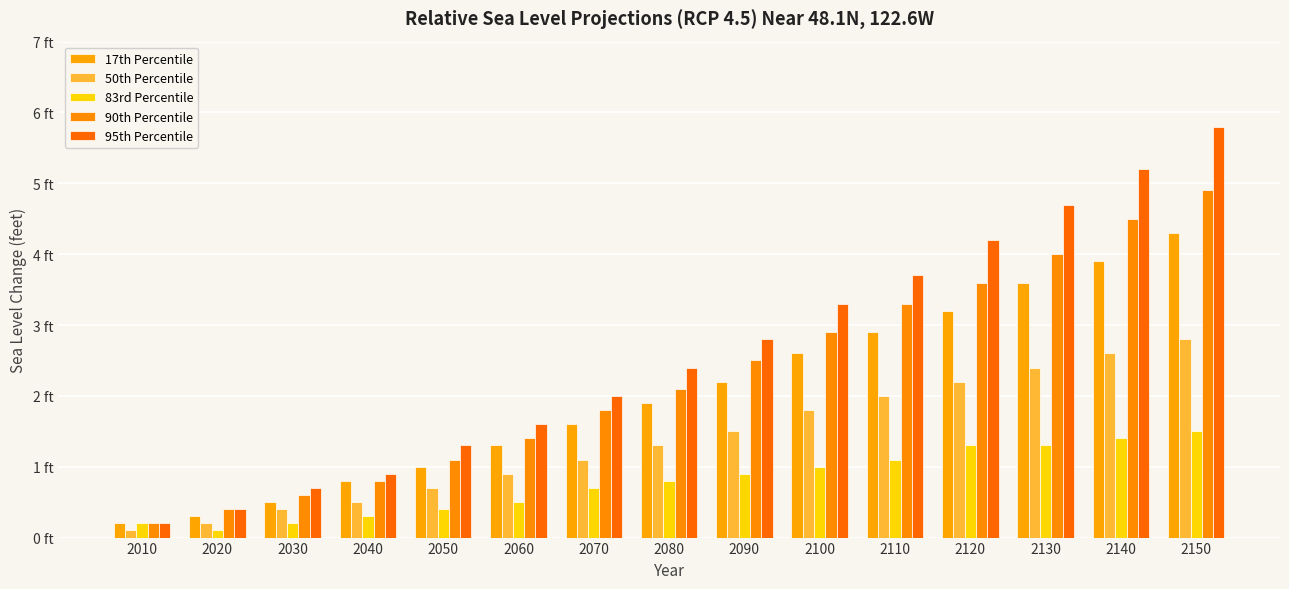

At how many categories does at least one series exceed 3?

6